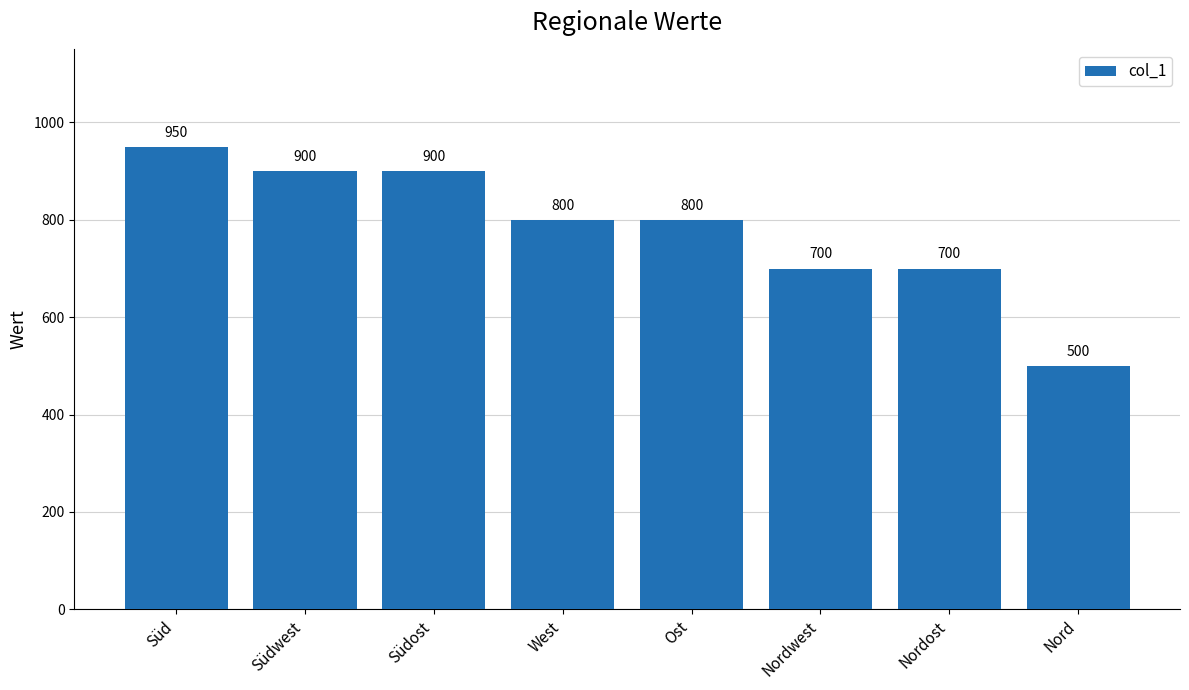

Which category has the lowest value across all series?

Nord